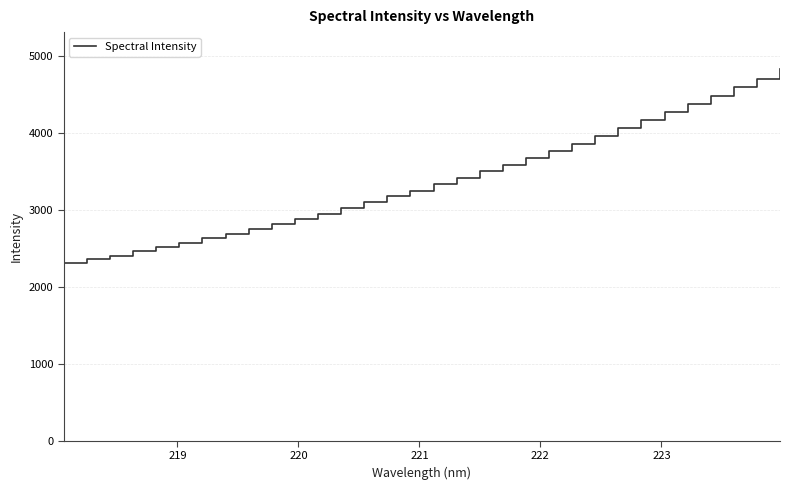

True or false: the data has more than 1 interior local peaks.

False